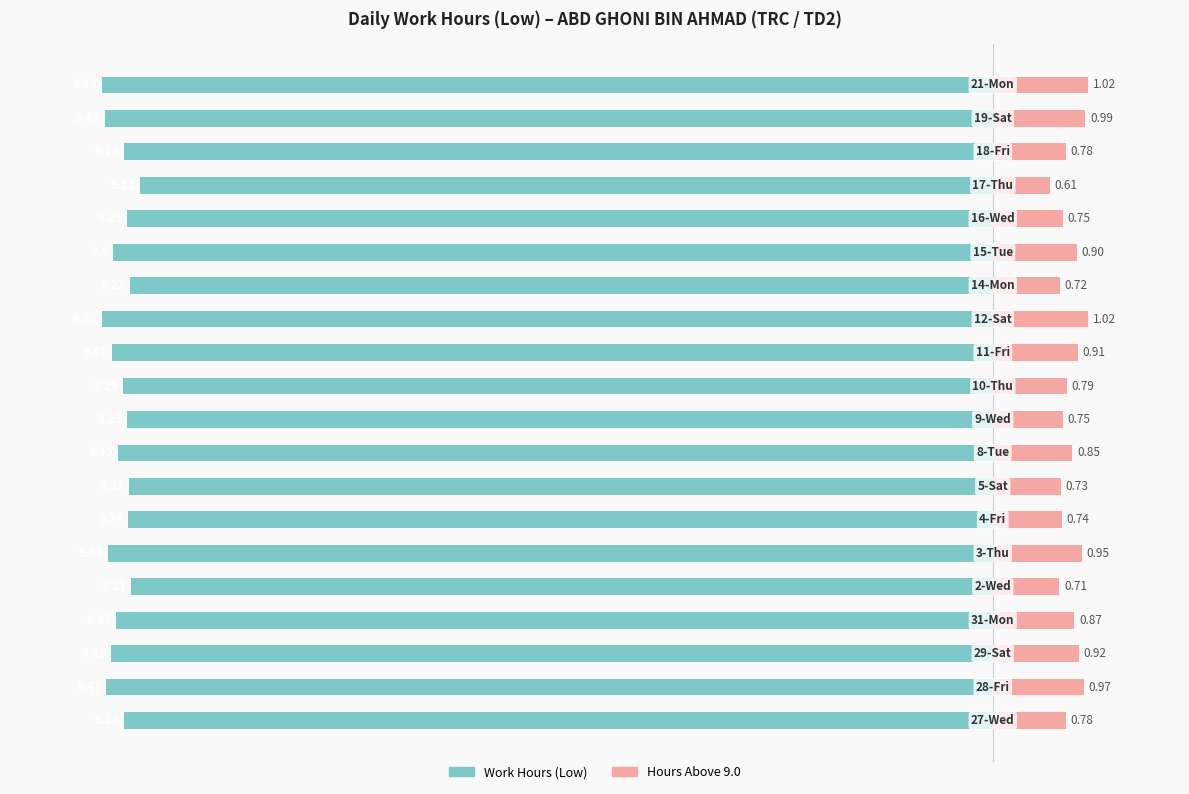

Reading left to right, list all the values displayed in this chart.

Work Hours (Low): -9.3	-9.5	-9.4	-9.4	-9.2	-9.4	-9.2	-9.2	-9.3	-9.2	-9.3	-9.4	-9.5	-9.2	-9.4	-9.2	-9.1	-9.3	-9.5	-9.5
Hours Above 9.0: 0.8	1.0	0.9	0.9	0.7	0.9	0.7	0.7	0.8	0.8	0.8	0.9	1.0	0.7	0.9	0.8	0.6	0.8	1.0	1.0